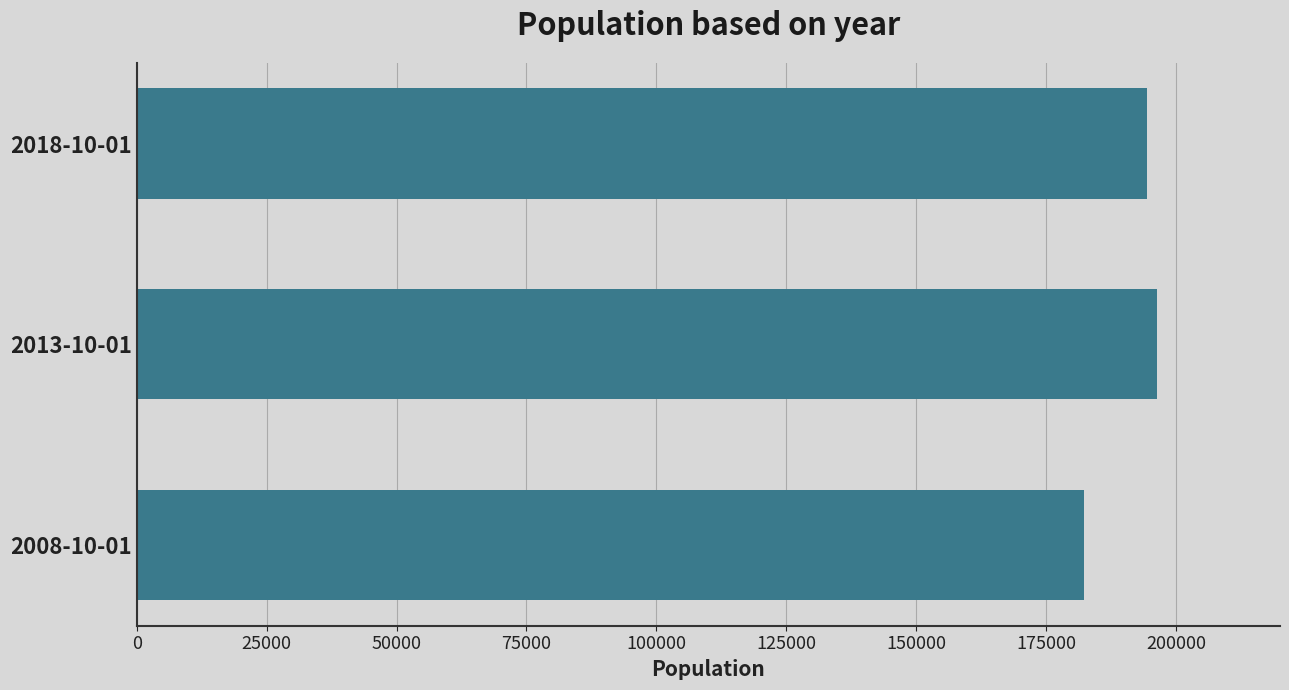

What is the approximate value at 2013-10-01, to the nearest 10?

196300